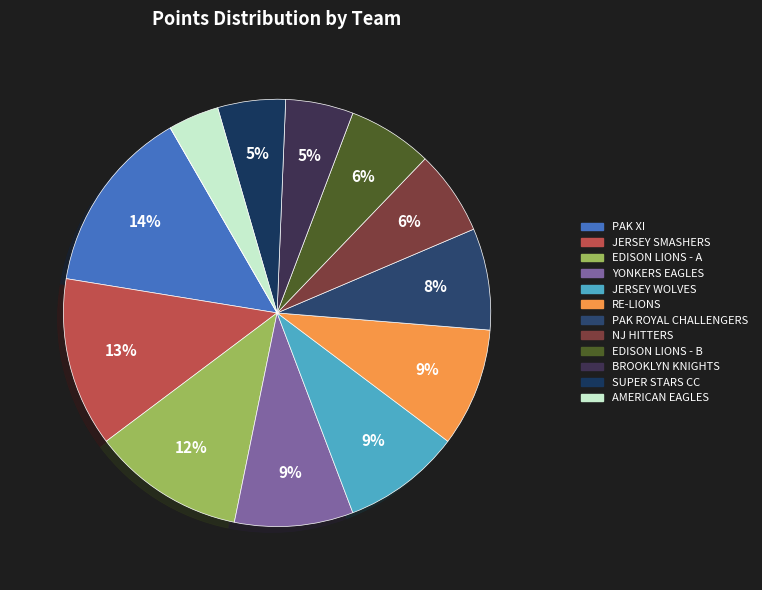

How many slices are in this pie chart?

13